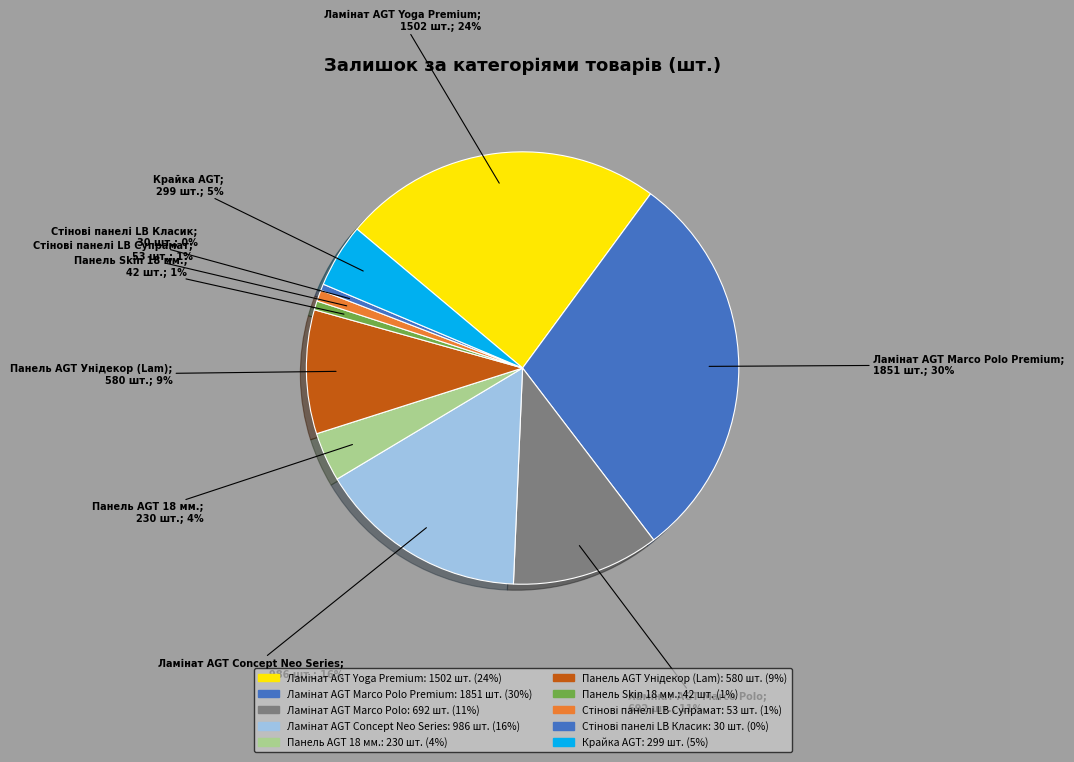

How many slices are in this pie chart?

10